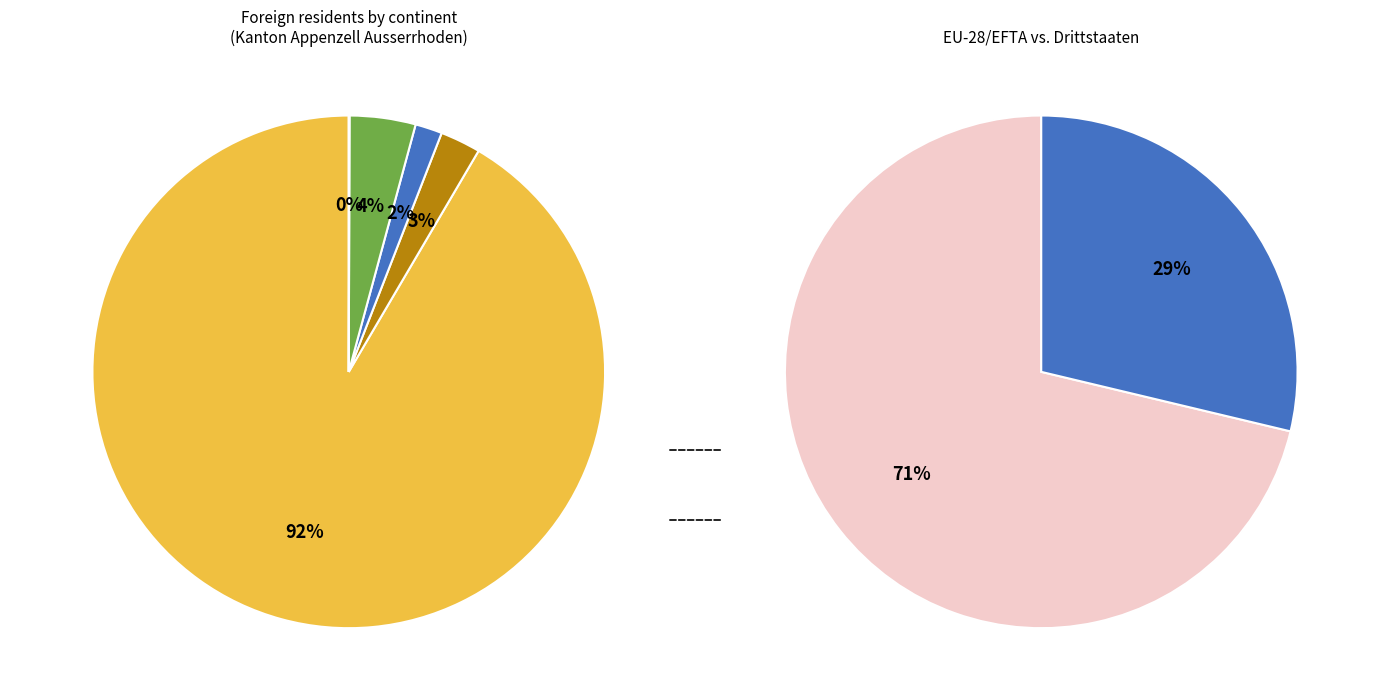

To the nearest percent, what percentage of the pie is Afrika?

3%